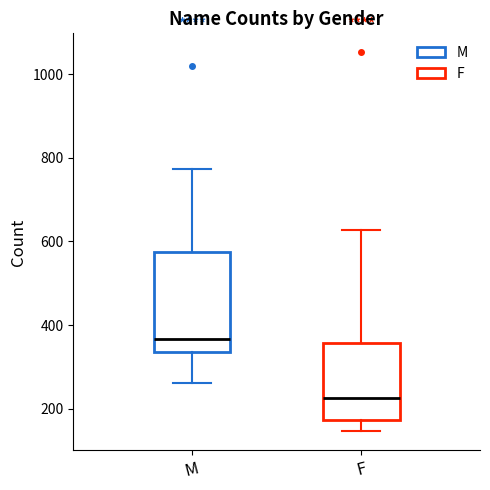

Reading left to right, transcribe this box plot: for each box, give where its median line is, the range the box spans, and where its two whiskers end, as read against the y-axis. The values are not printed on the chart, so give them approximately, as read against the axis.

M: median 360, box 340 to 580, whiskers 260 to 780
F: median 220, box 180 to 360, whiskers 140 to 620